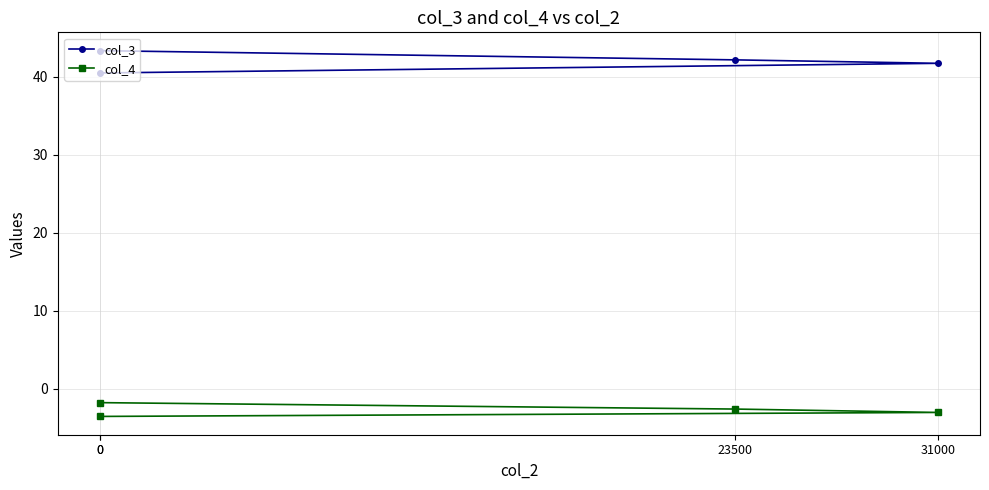

What is the sum of all col_4 values?

-11.0